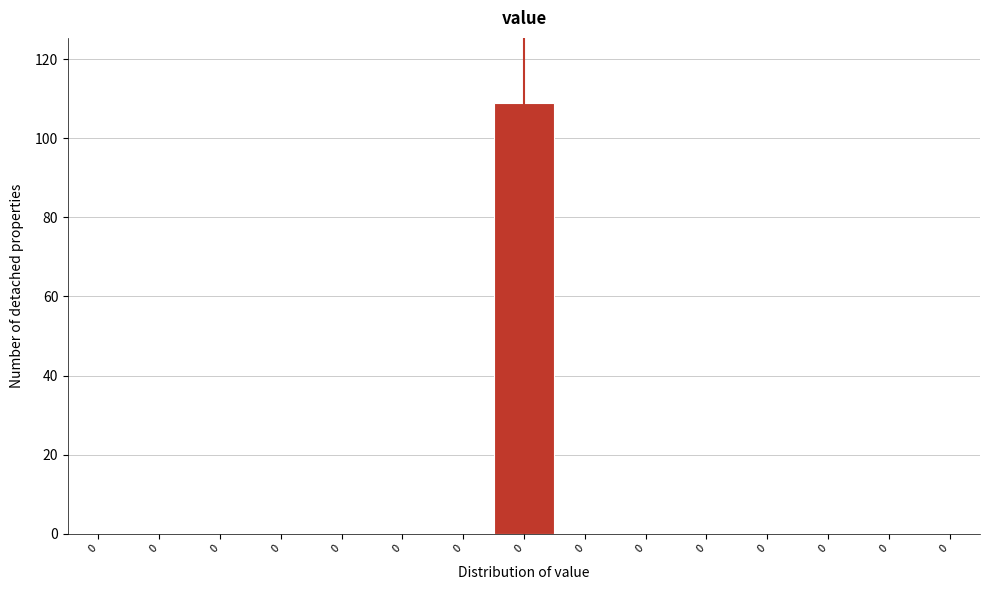

How many distinct data groups are displayed?

1